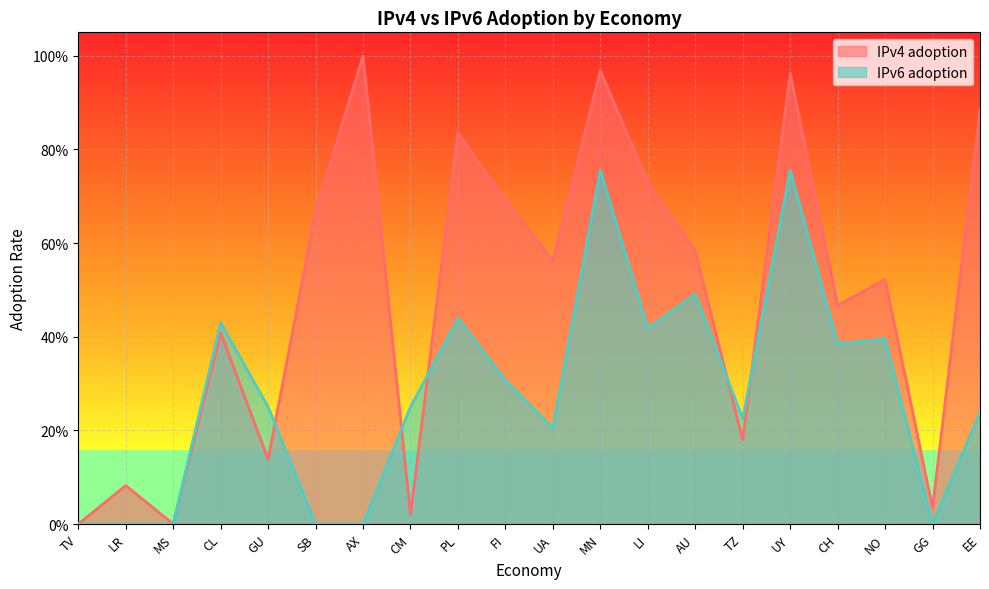

Count the IPv6 adoption values in the range 0 to 1.

20